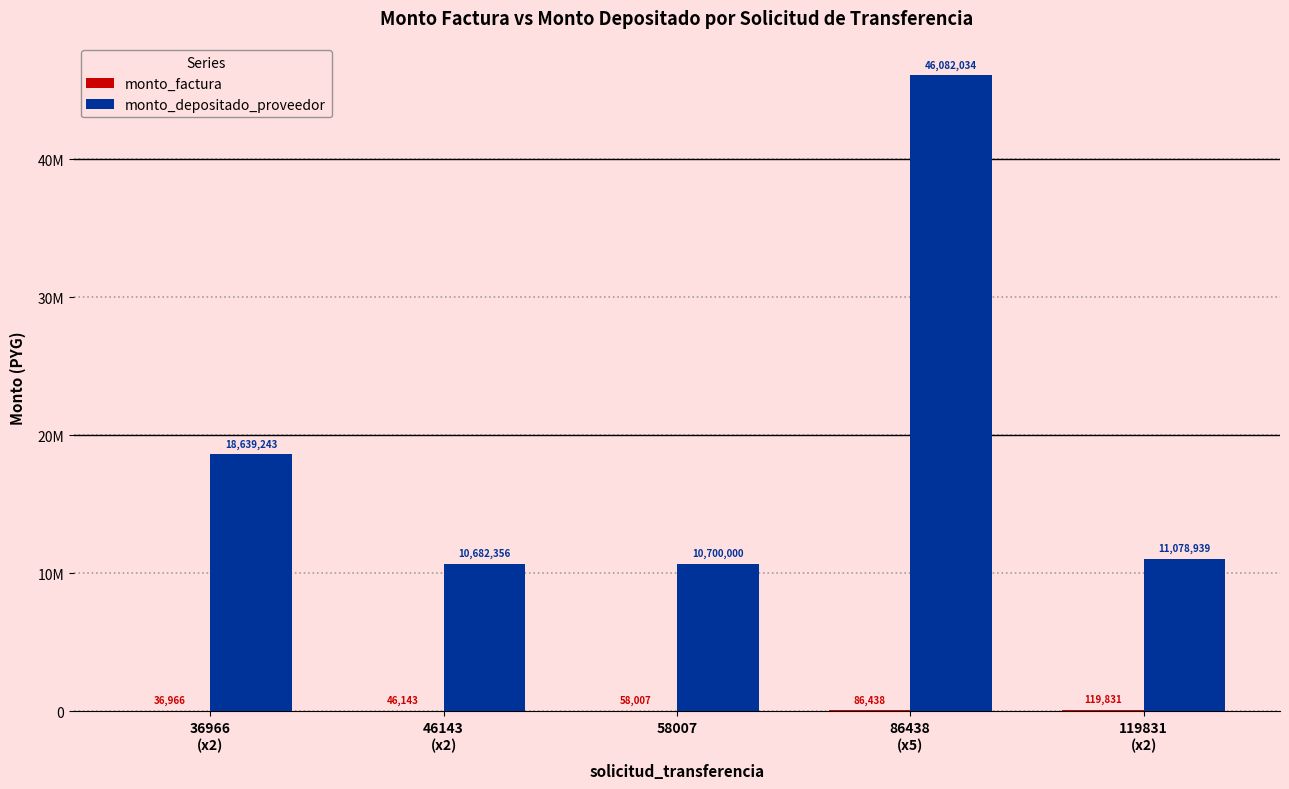

Reading left to right, what are all the values shown in this chart?

monto_factura: 36966
(x2)=36966	46143
(x2)=46143	58007=58007	86438
(x5)=86438	119831
(x2)=119831
monto_depositado_proveedor: 36966
(x2)=18639243	46143
(x2)=10682356	58007=10700000	86438
(x5)=46082034	119831
(x2)=11078939